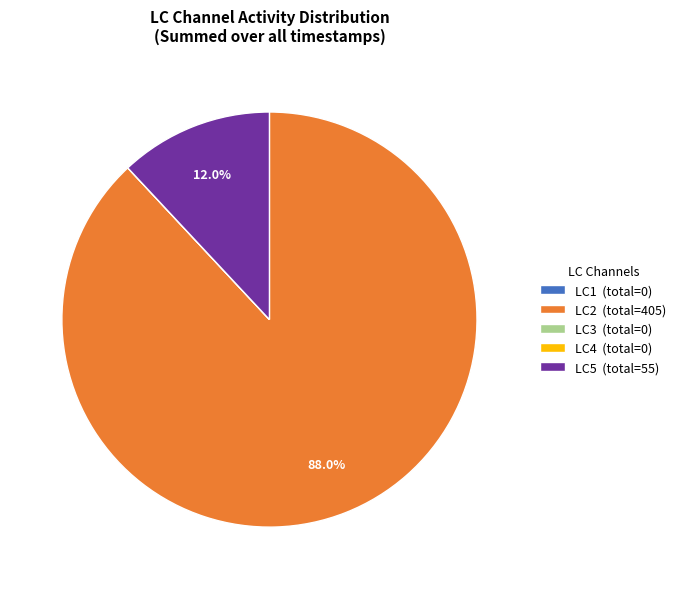

Is there any slice that represents more than half of the pie?

Yes